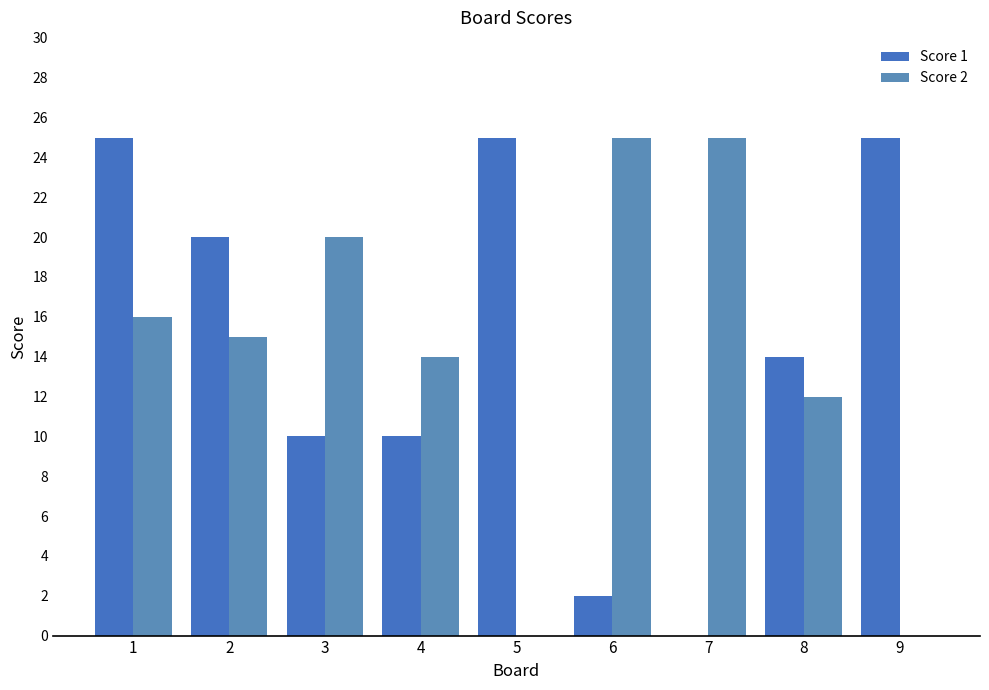

What is the value of the Score 1 bar at the 5th from the left?

25